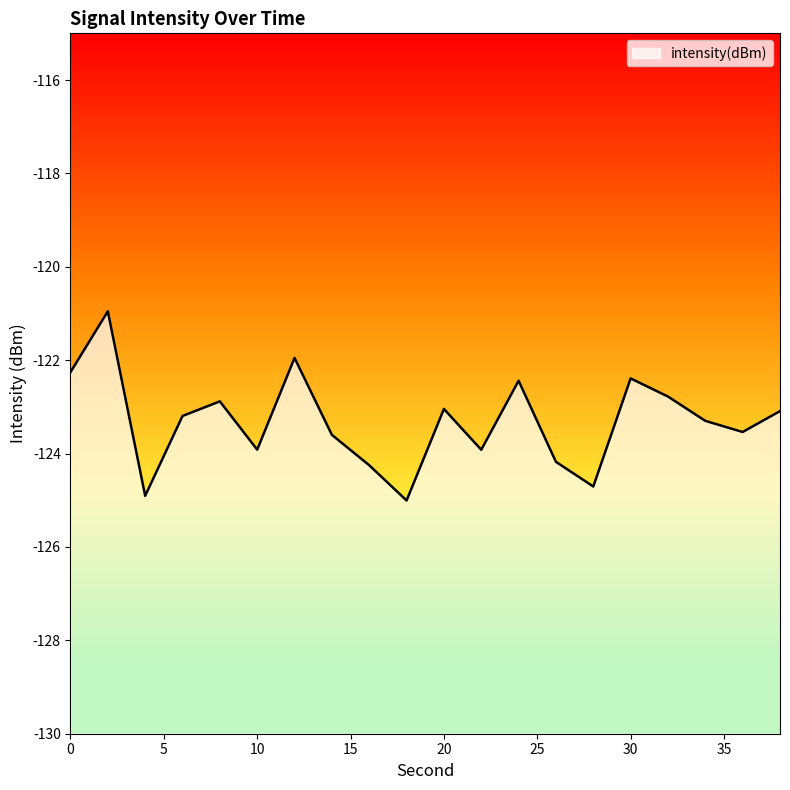

What is the value of the 16th point from the left?

-122.4